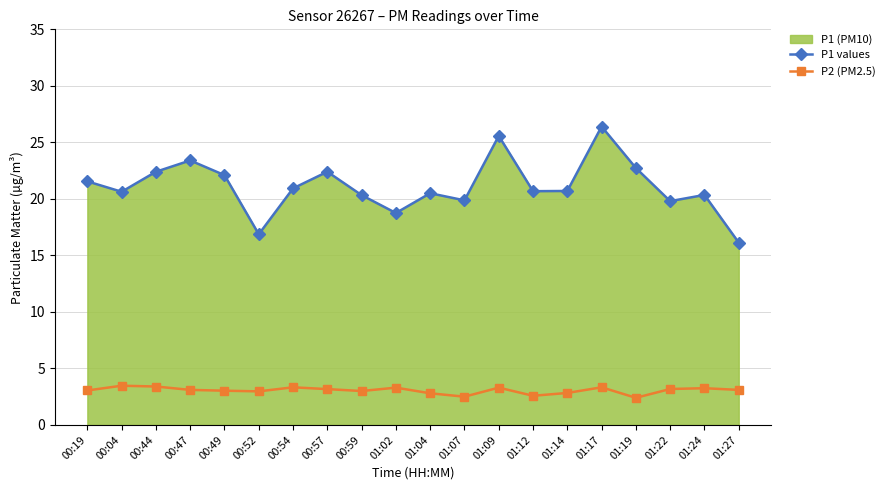

What is the label of the 6th point from the right?

01:14